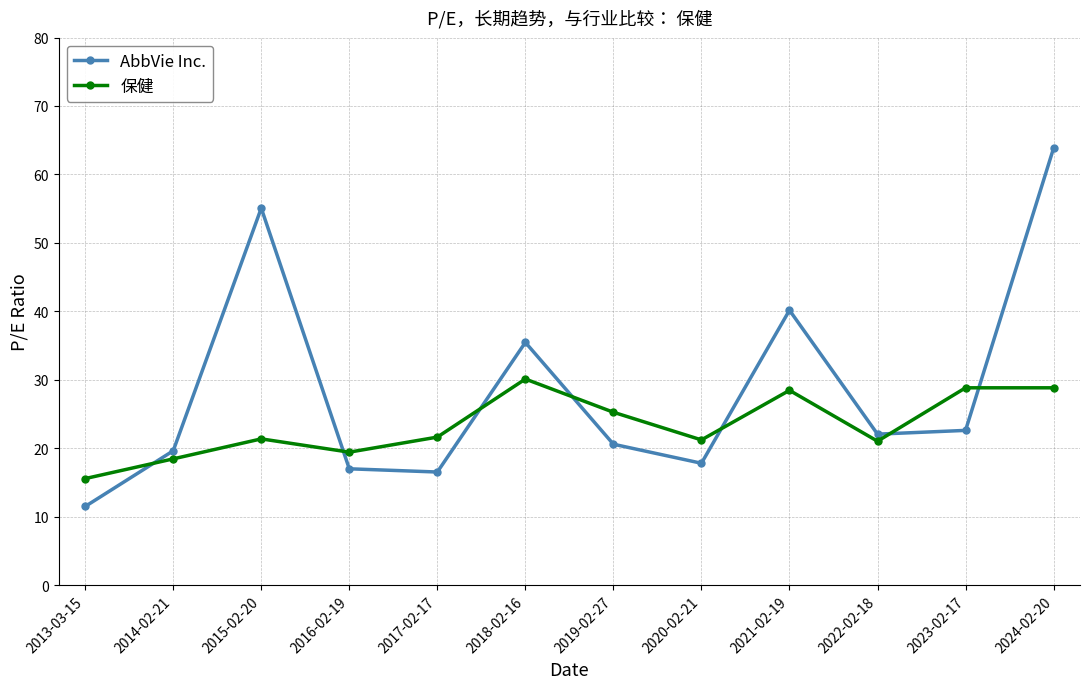

In AbbVie Inc., how many points are higher than both neighbors (excluding endpoints)?

3